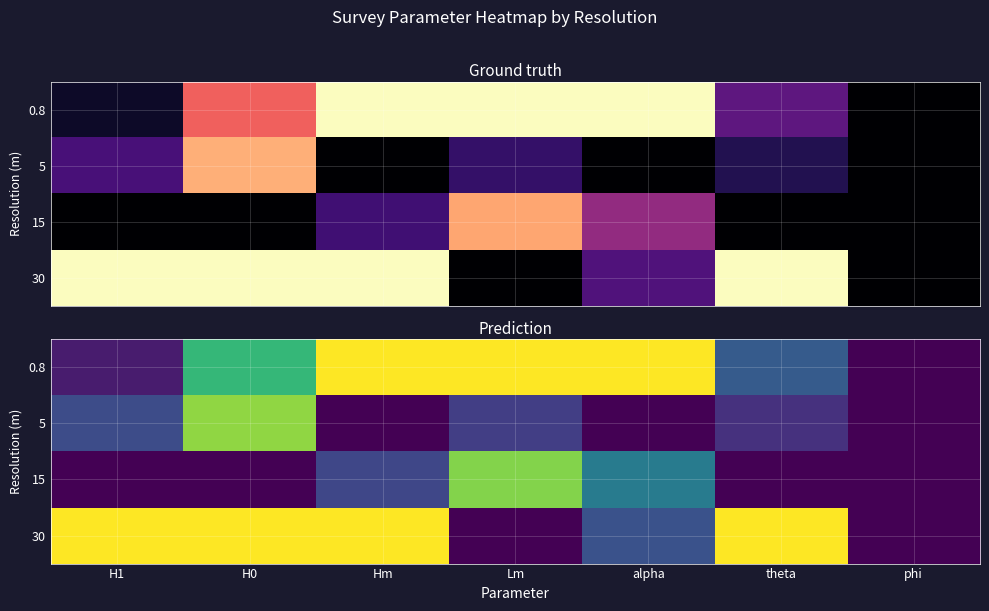

At how many categories does at least one series exceed 0?

6